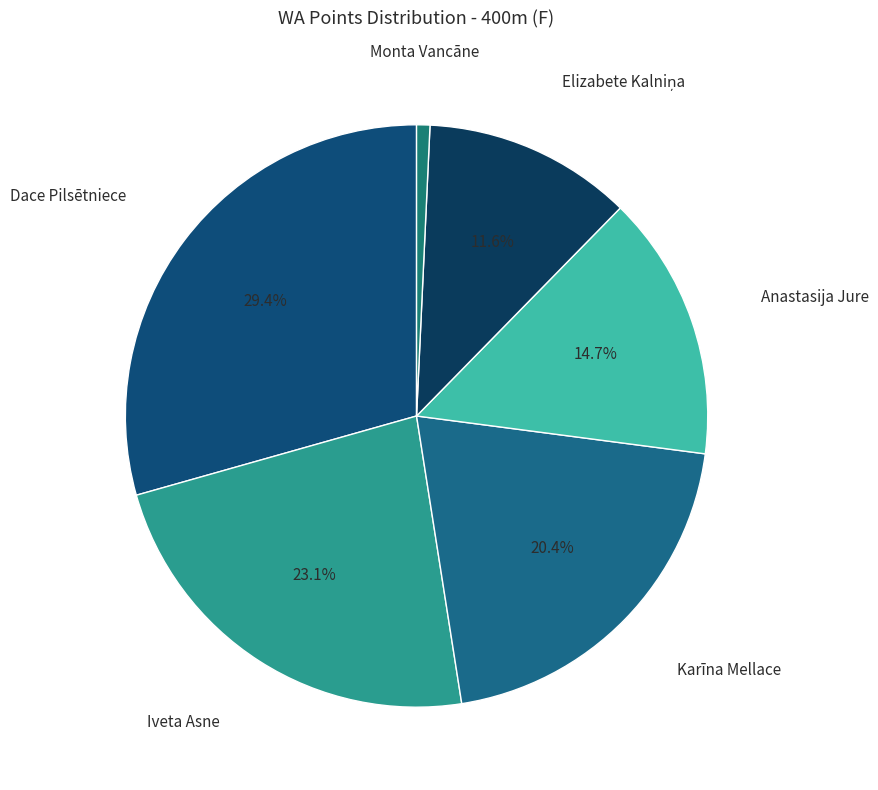

To the nearest percent, what is the difference between the largest and smallest slice percentages?

29%